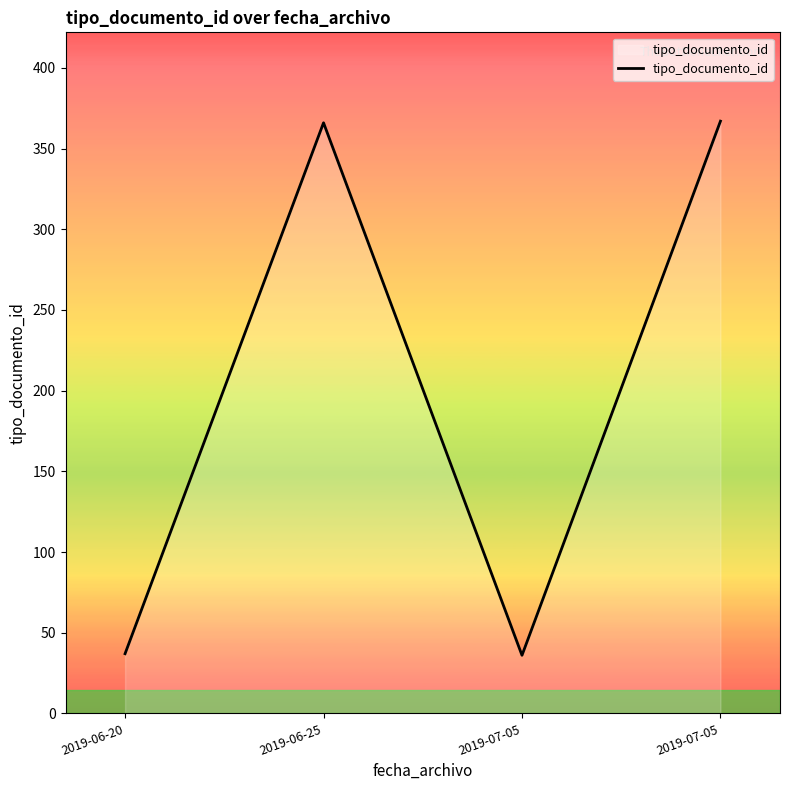

What is the label of the 3rd point from the right?

2019-06-25